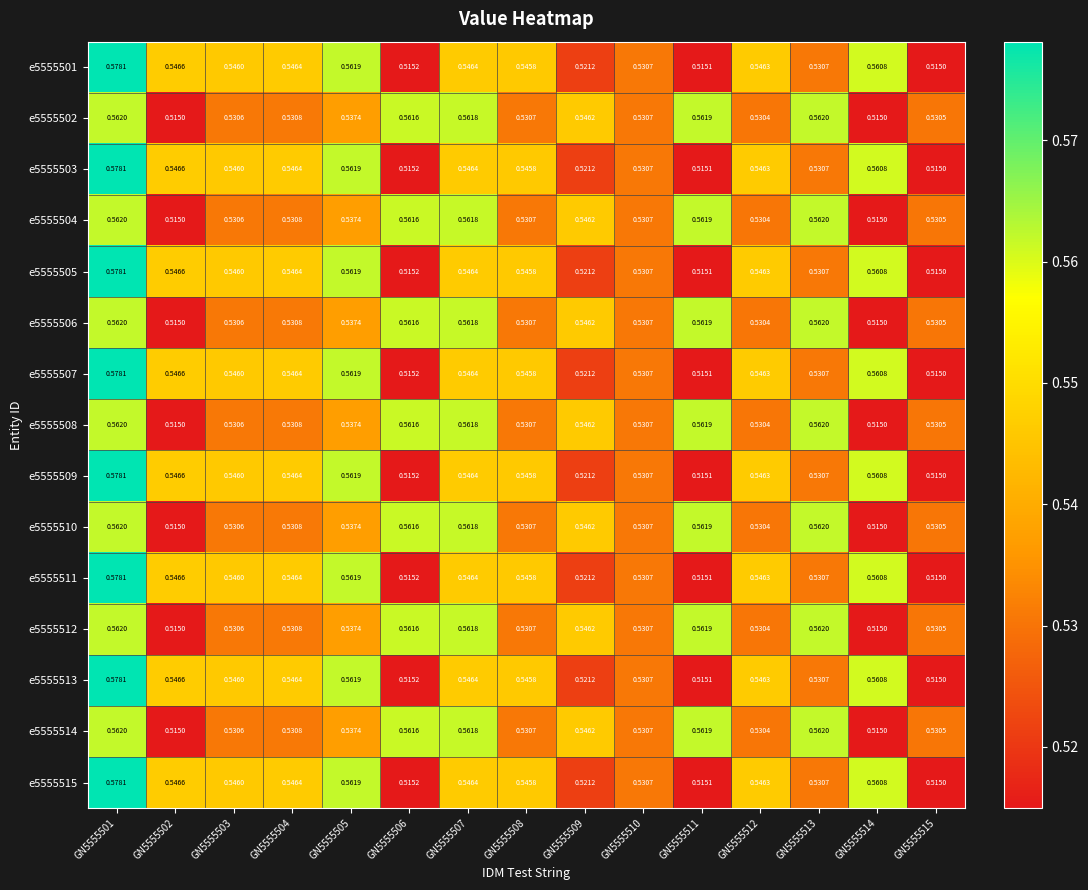

Which has a higher value, GN5555502 or GN5555505?

GN5555505